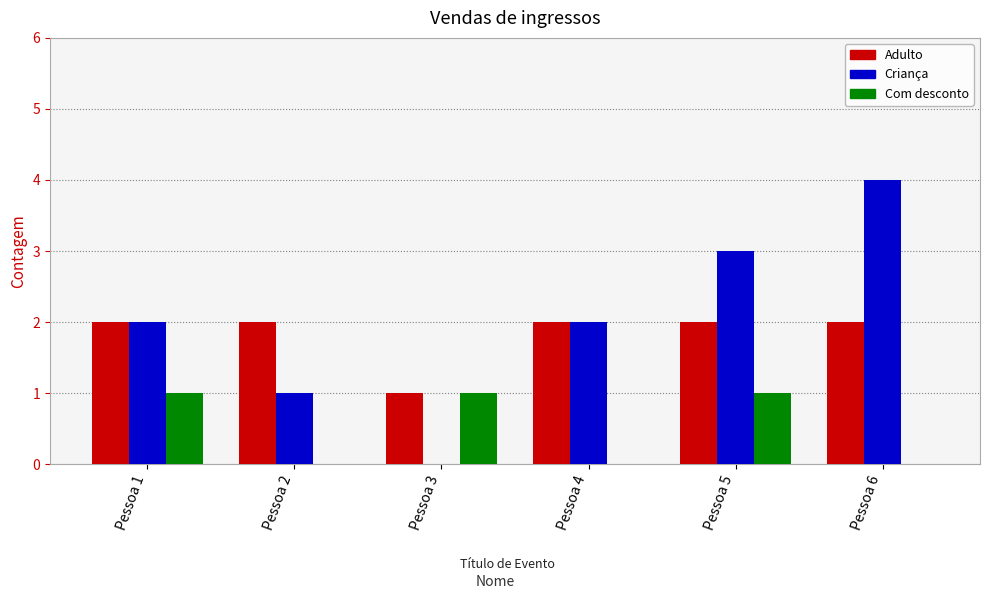

Reading left to right, what are all the values shown in this chart?

Adulto: Pessoa 1=2	Pessoa 2=2	Pessoa 3=1	Pessoa 4=2	Pessoa 5=2	Pessoa 6=2
Criança: Pessoa 1=2	Pessoa 2=1	Pessoa 3=0	Pessoa 4=2	Pessoa 5=3	Pessoa 6=4
Com desconto: Pessoa 1=1	Pessoa 2=0	Pessoa 3=1	Pessoa 4=0	Pessoa 5=1	Pessoa 6=0